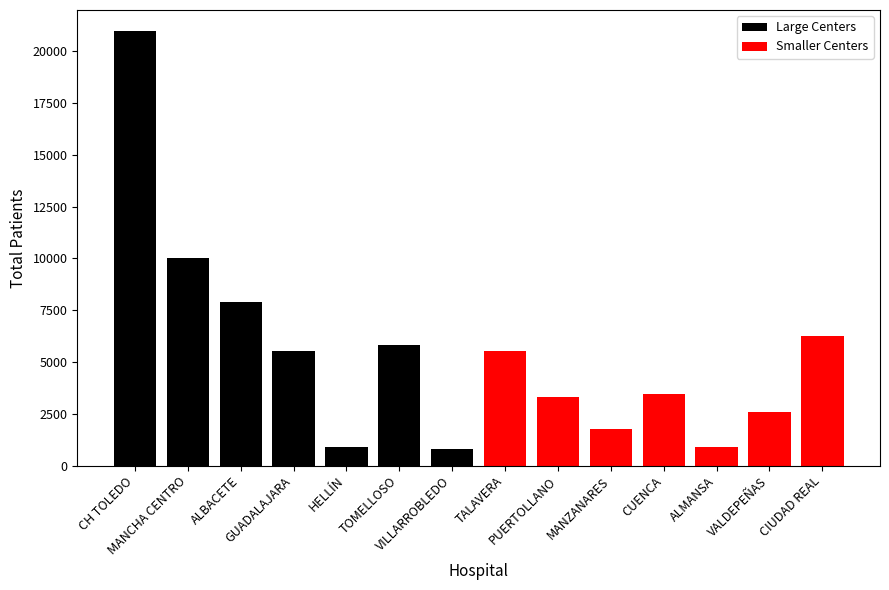

What is the difference between the maximum and minimum values in the Large Centers series?

20169